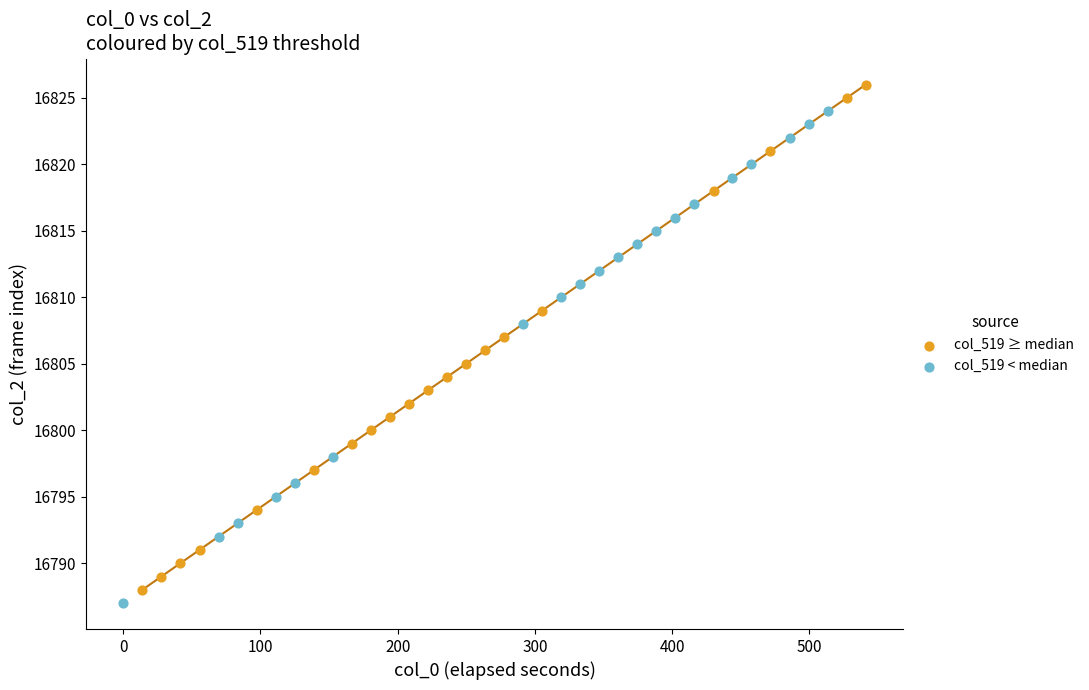

Which series contains the lowest Y value?

col_519 < median